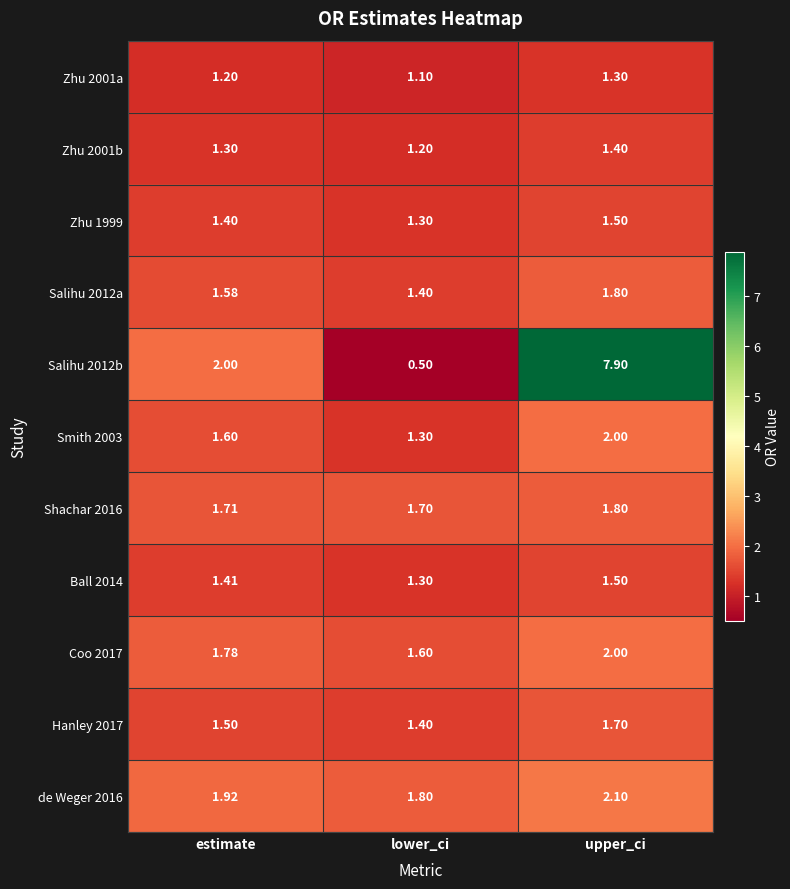

At which label does Smith 2003 reach its peak?

upper_ci